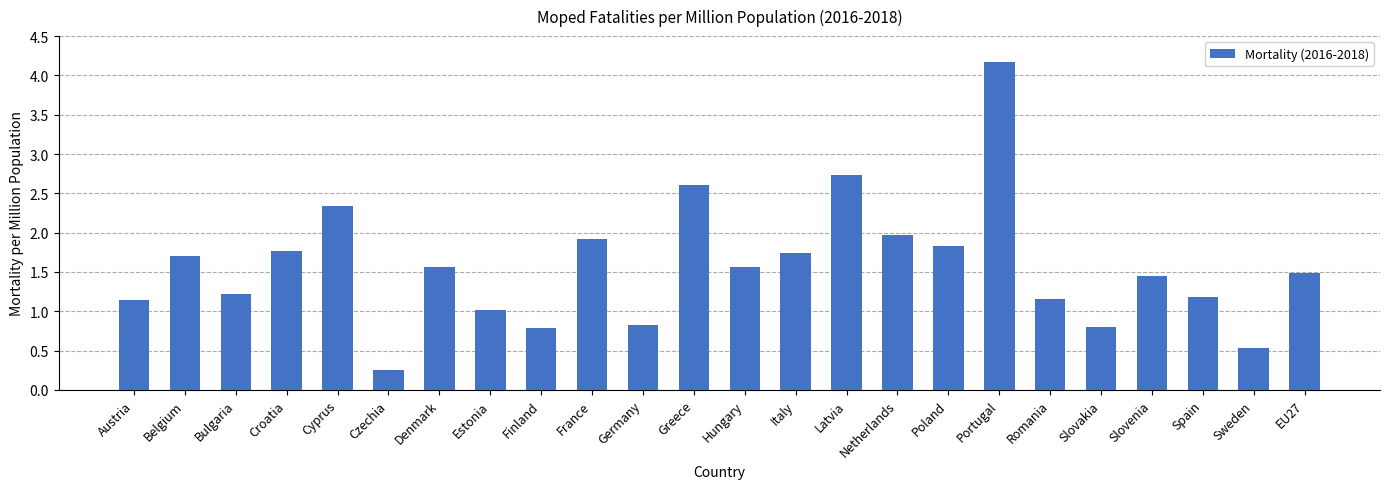

What is the difference between the second highest and minimum values?

2.5